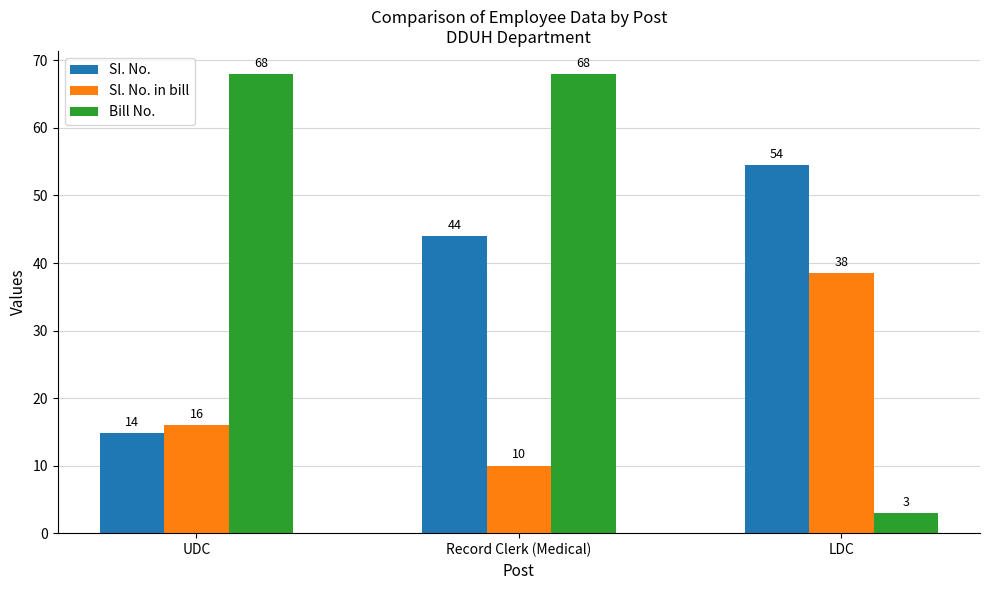

Is it true that Sl. No. in bill equals 67.8 at LDC?

False